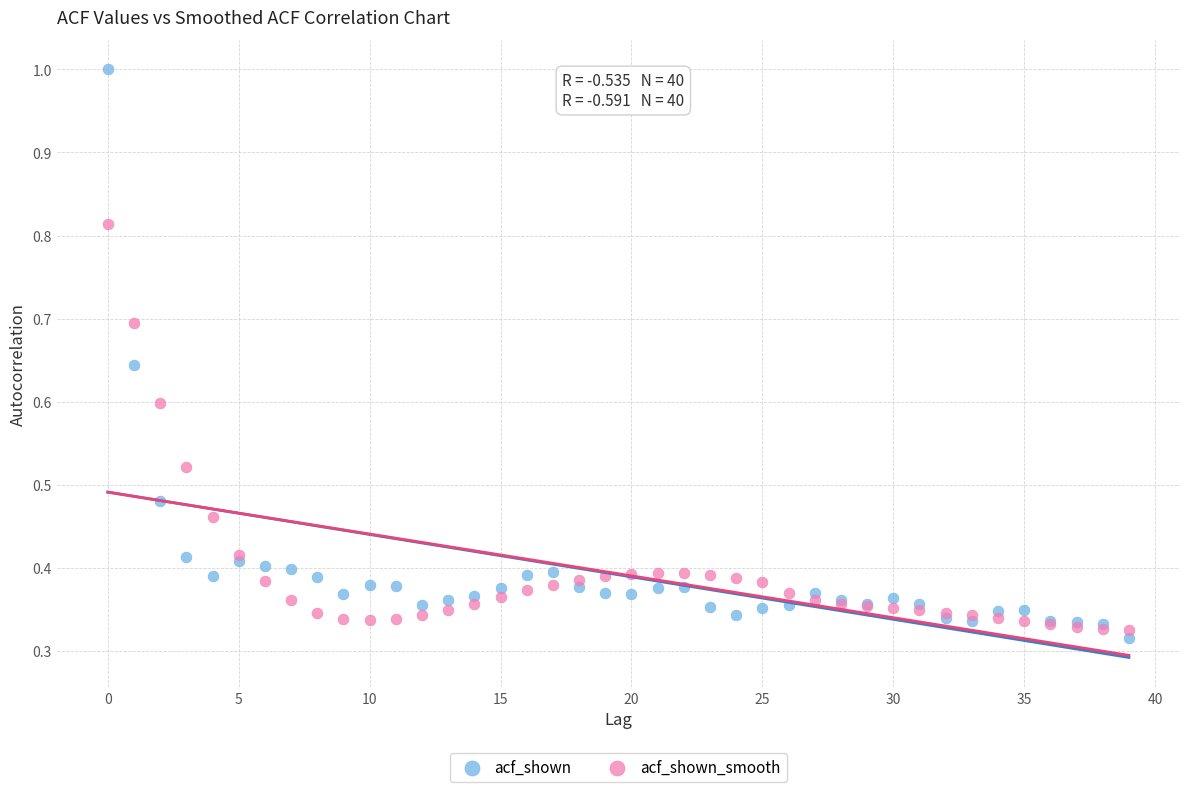

Which series has the largest Y range (max minus min)?

acf_shown